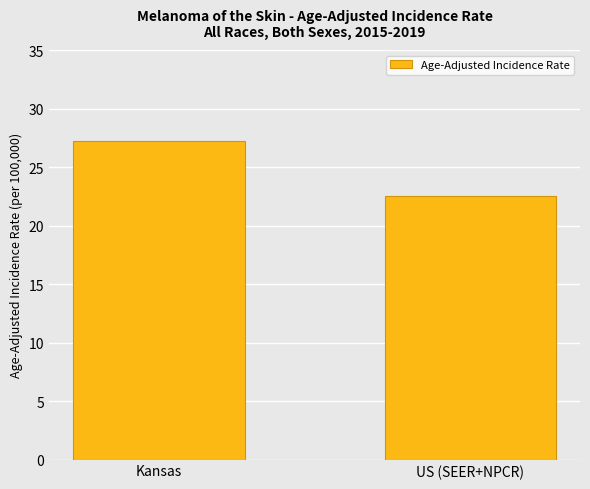

What position from the right is Kansas?

2